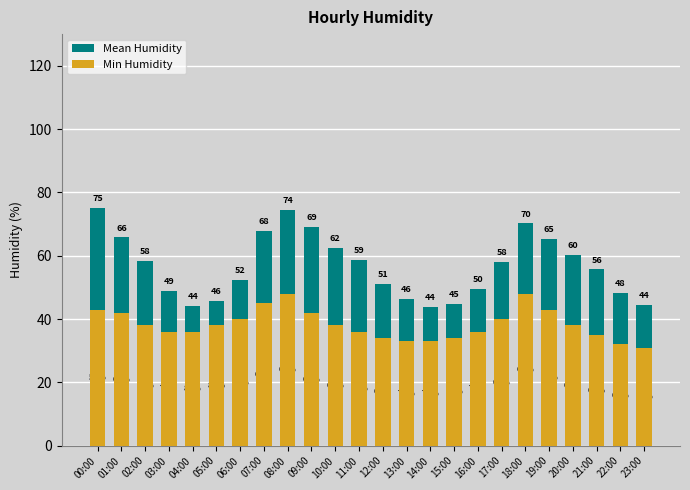

What is the label of the 7th bar from the right?

17:00